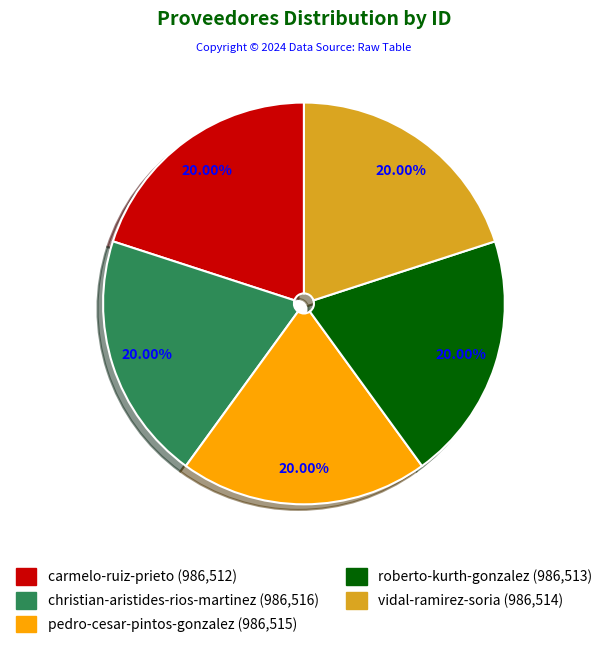

True or false: carmelo-ruiz-prieto accounts for 13% of the total.

False